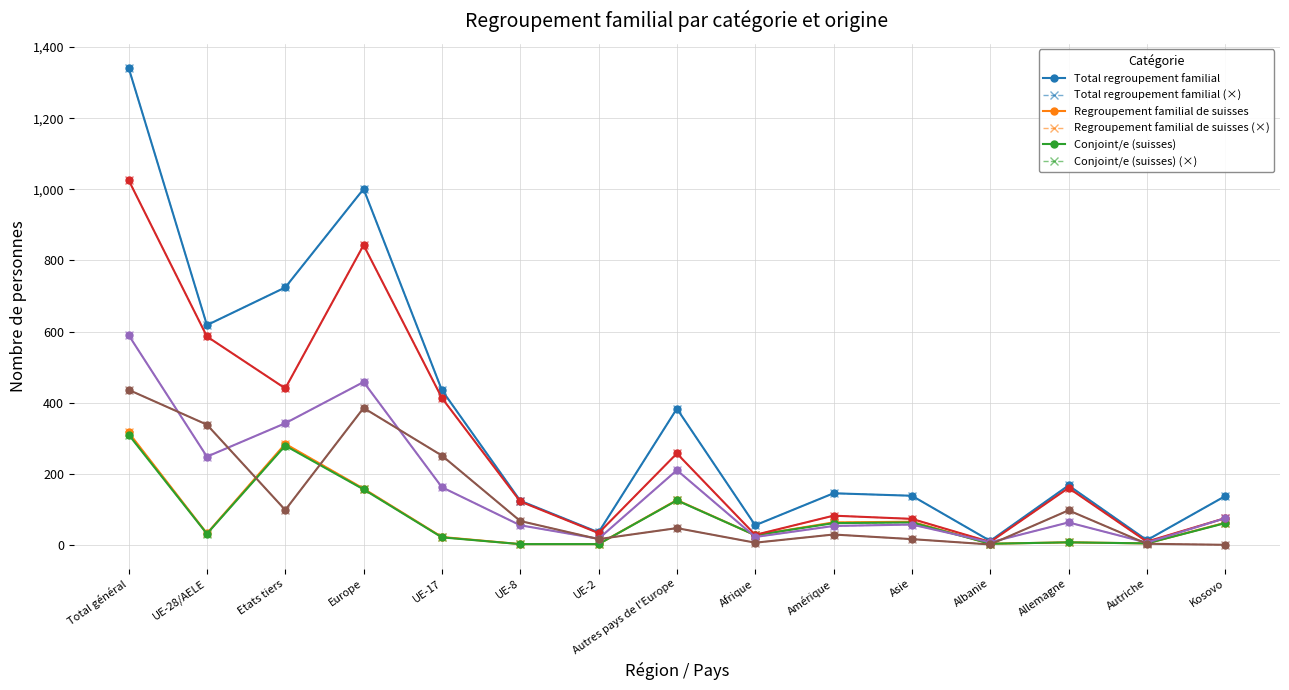

How many lines are shown in the chart?

12